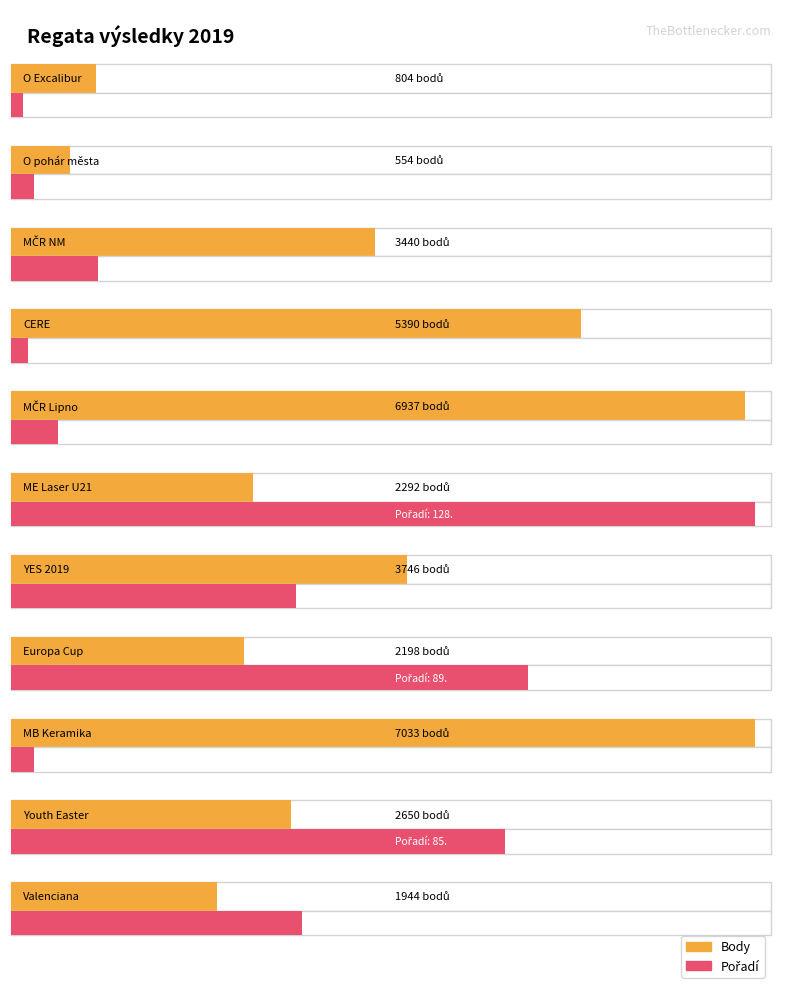

What value does the Pořadí series have at 8, to the nearest 5?

5